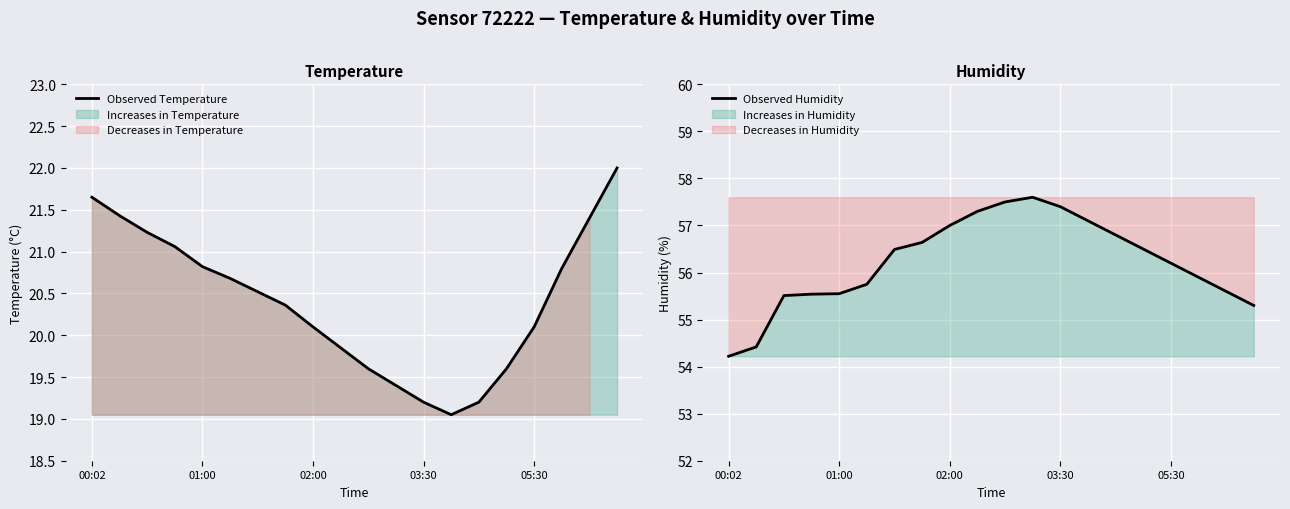

The Observed Temperature series shows 20.1 at 02:00. True or false?

True